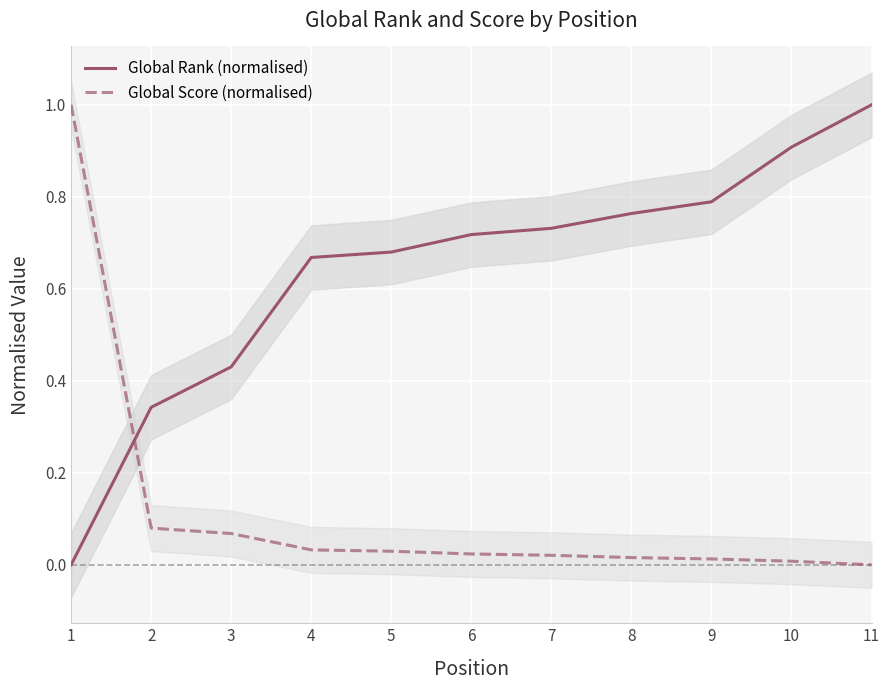

What is the sum of the Global Rank (normalised) values at 6 and 1?

0.7